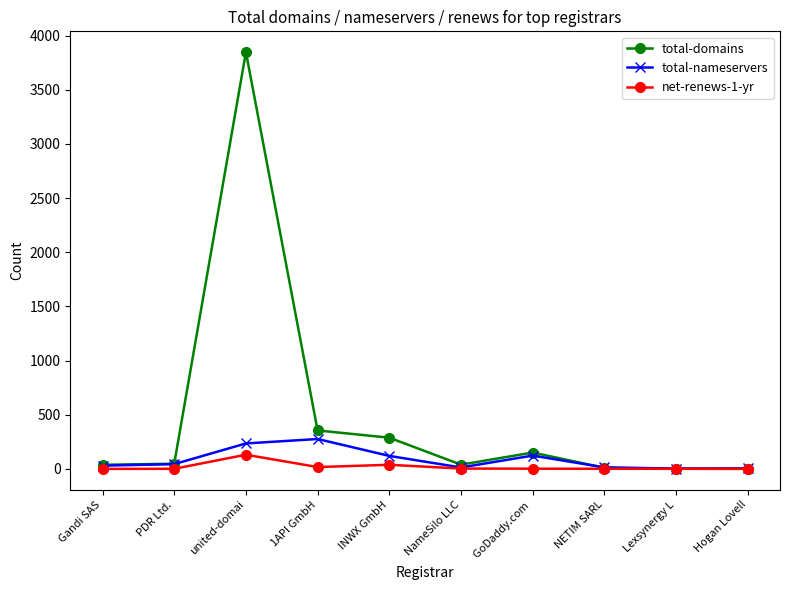

What is the approximate value of total-domains at 1API GmbH, to the nearest 10?

360